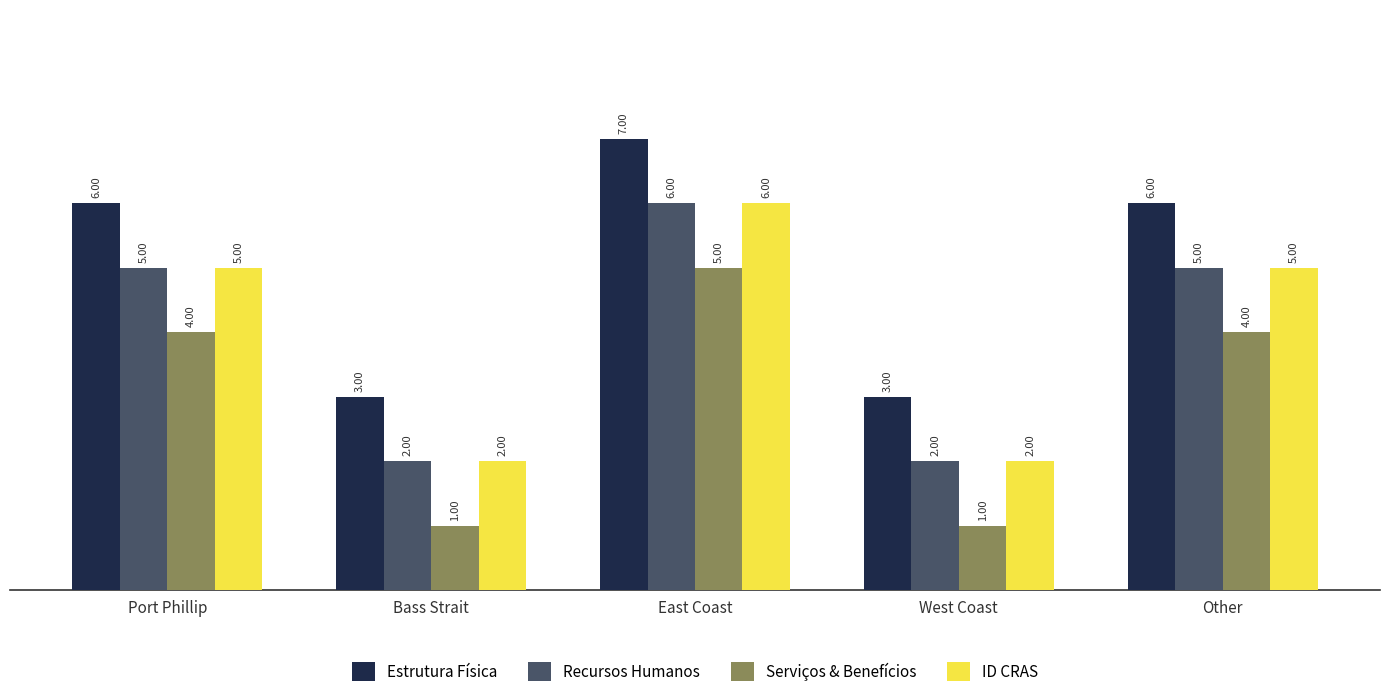

Count the number of data series in this chart.

4